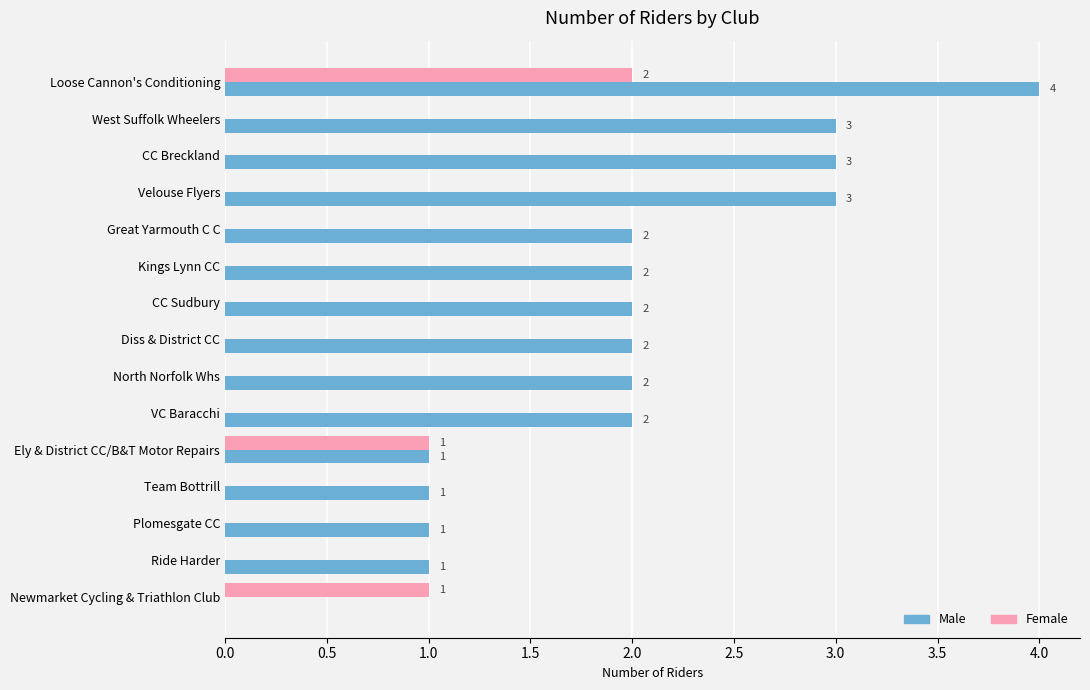

The Female series shows 2 at Ely & District CC/B&T Motor Repairs. True or false?

False